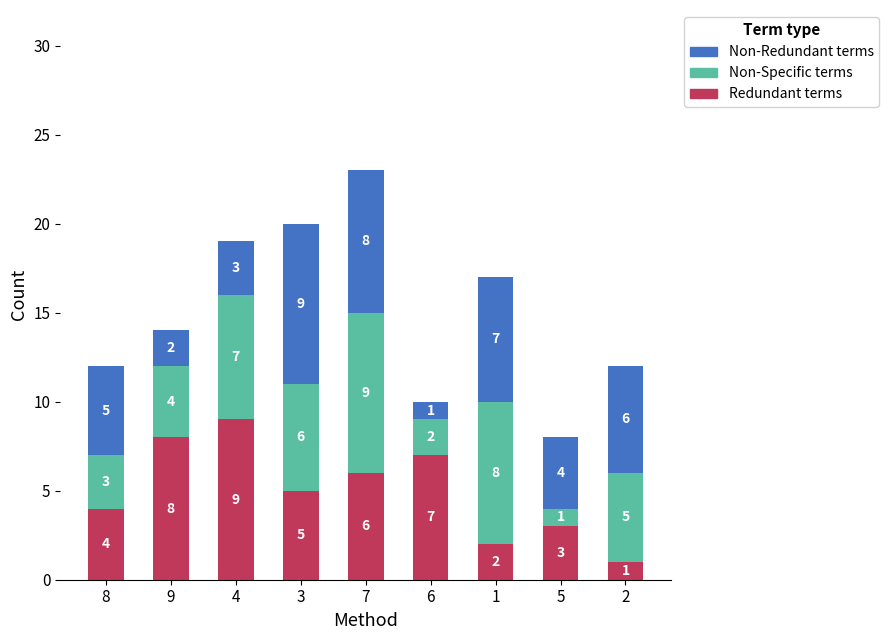

Reading left to right, list the values for the Redundant terms series.

4	8	9	5	6	7	2	3	1